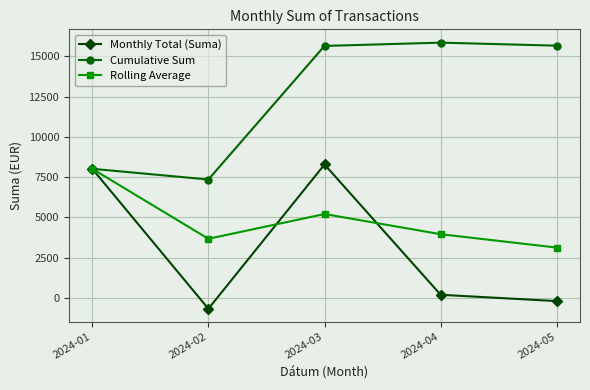

The value of Cumulative Sum at 2024-03 is 9084.2. True or false?

False